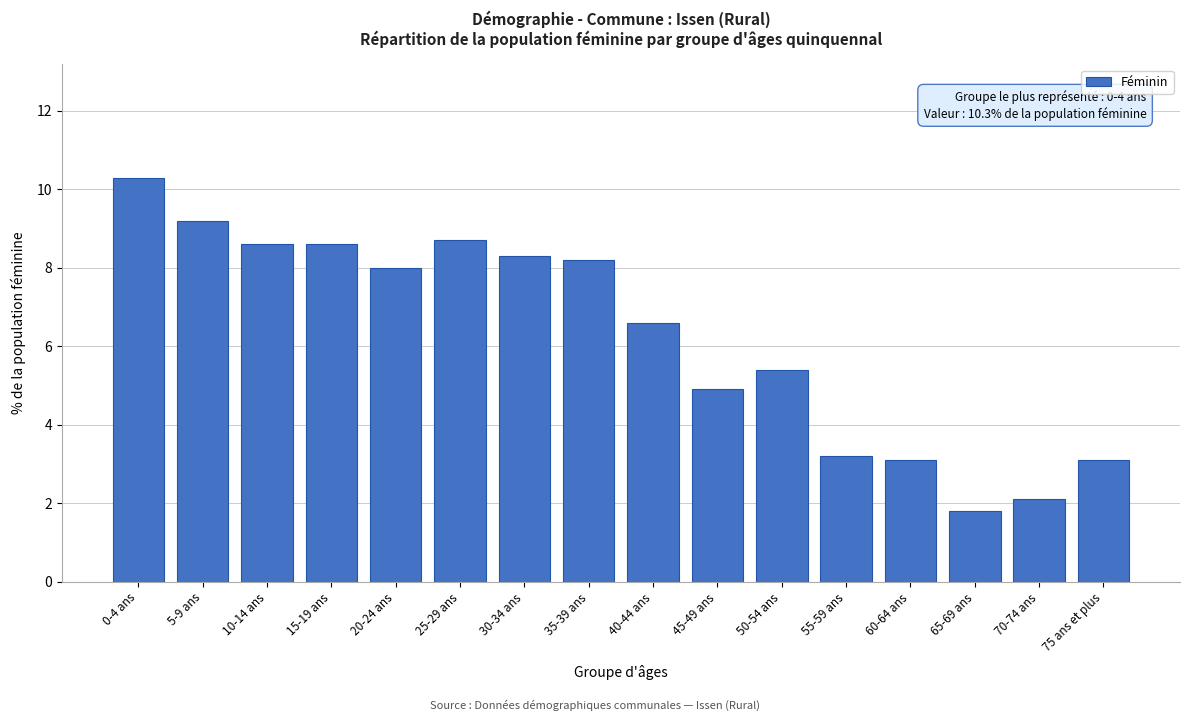

Reading left to right, transcribe all the data shown in this chart.

10.3	9.2	8.6	8.6	8.0	8.7	8.3	8.2	6.6	4.9	5.4	3.2	3.1	1.8	2.1	3.1